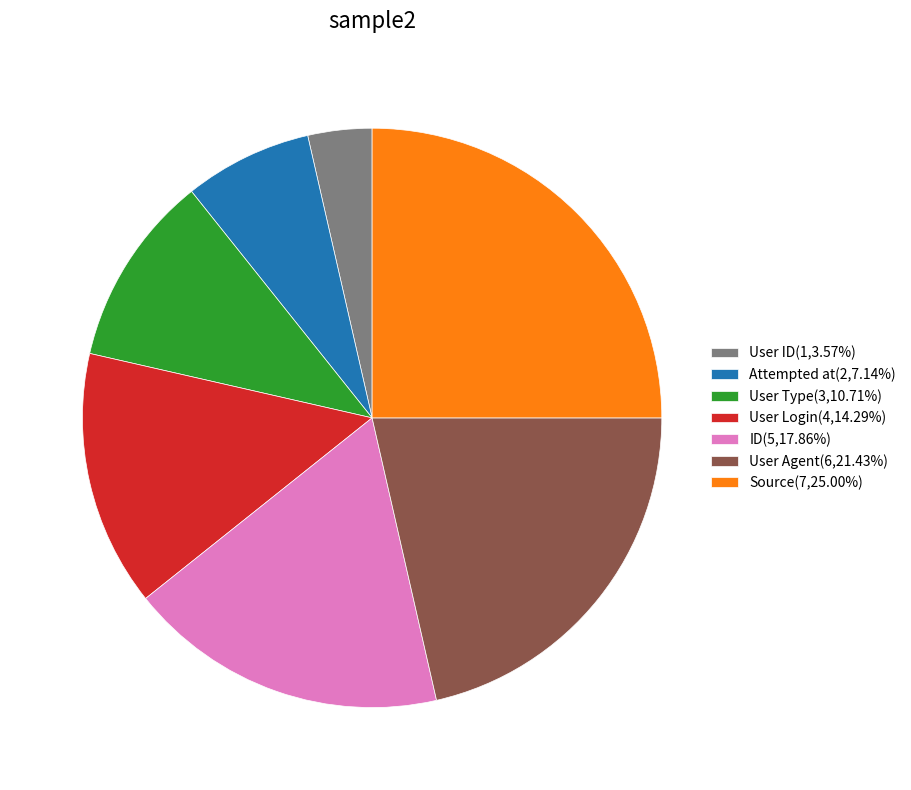

Combined, do User ID(1,3.57%) and User Agent(6,21.43%) account for over 50%?

No